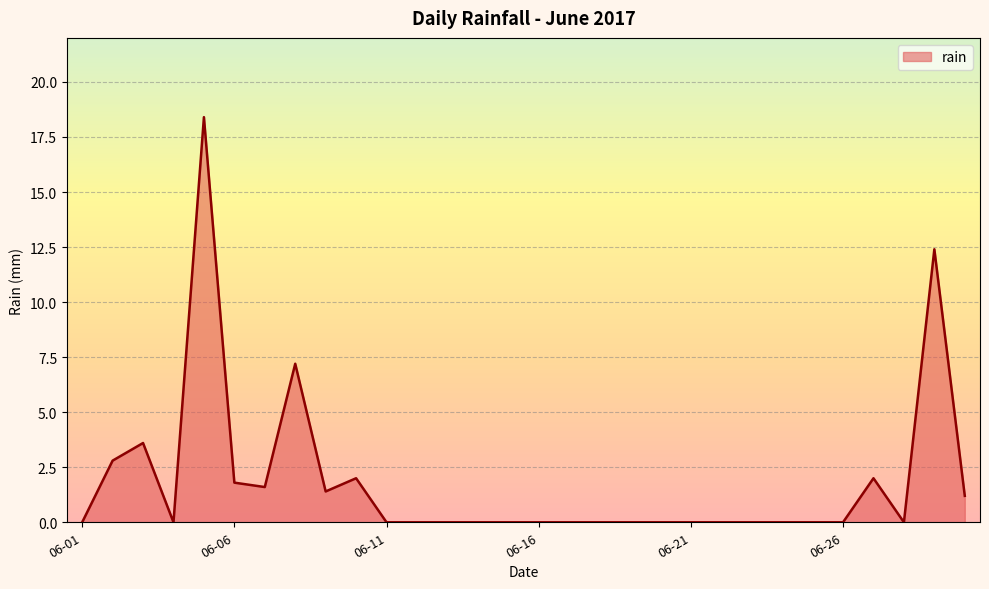

What is the maximum value shown in the chart?

18.4